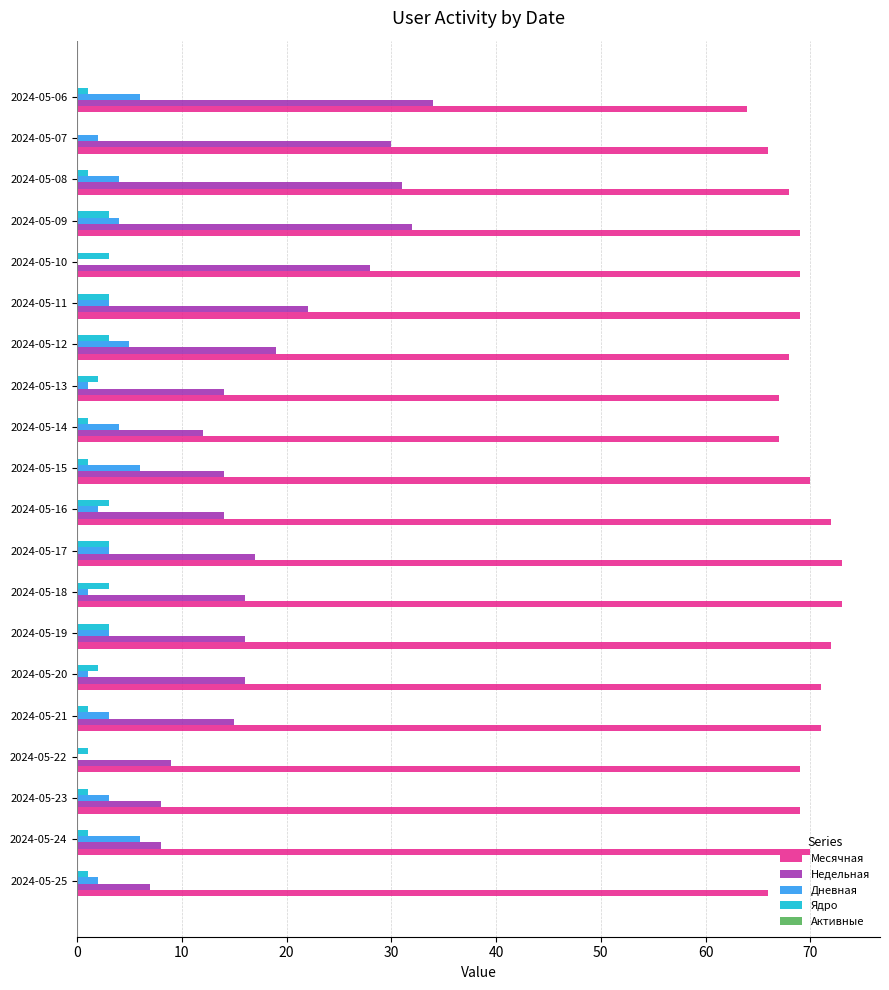

What is the sum of all Недельная values?

362